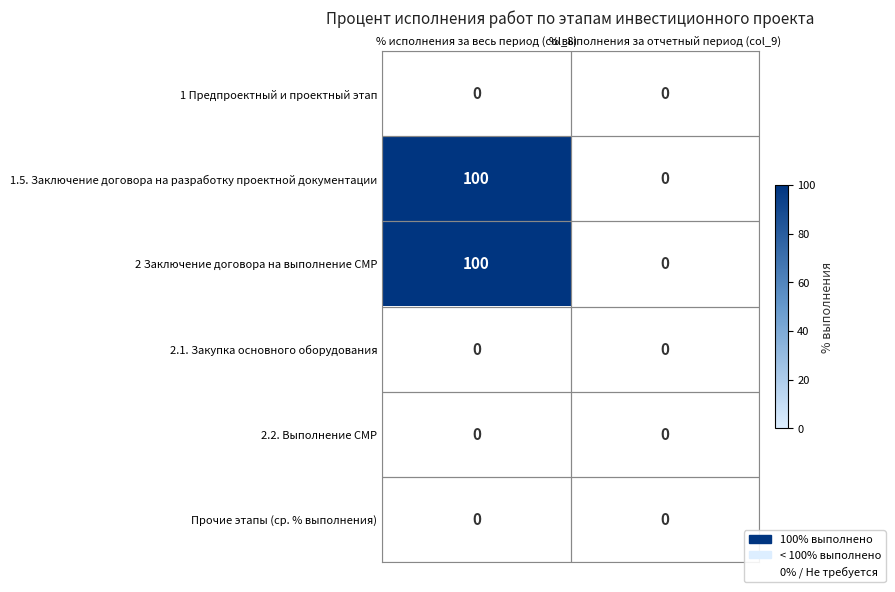

What is the sum of all 1.5. Заключение договора на разработку проектной документации values?

100